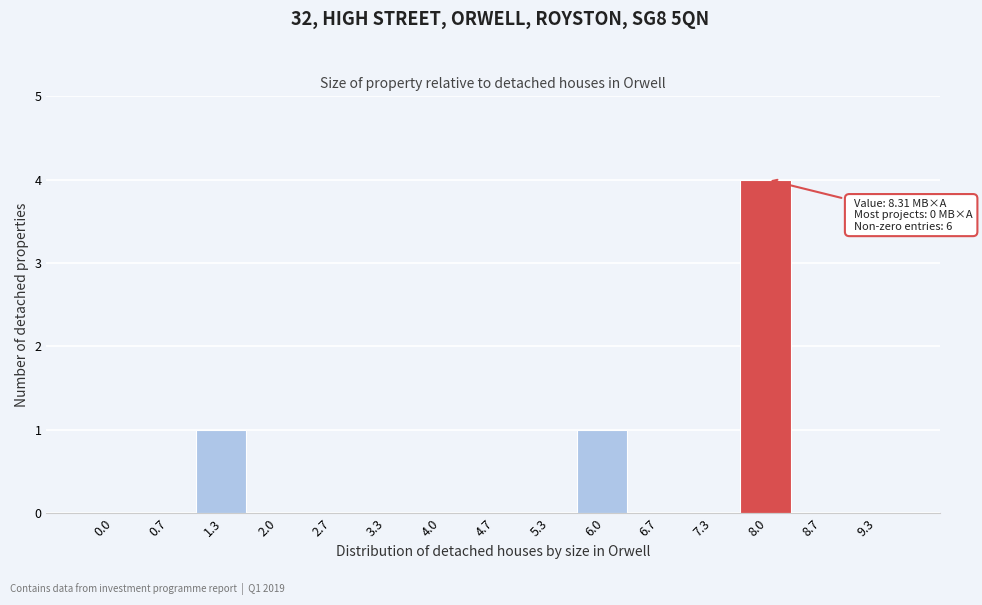

Reading left to right, what are all the values shown in this chart?

0.0=0	0.7=0	1.3=1	2.0=0	2.7=0	3.3=0	4.0=0	4.7=0	5.3=0	6.0=1	6.7=0	7.3=0	8.0=4	8.7=0	9.3=0